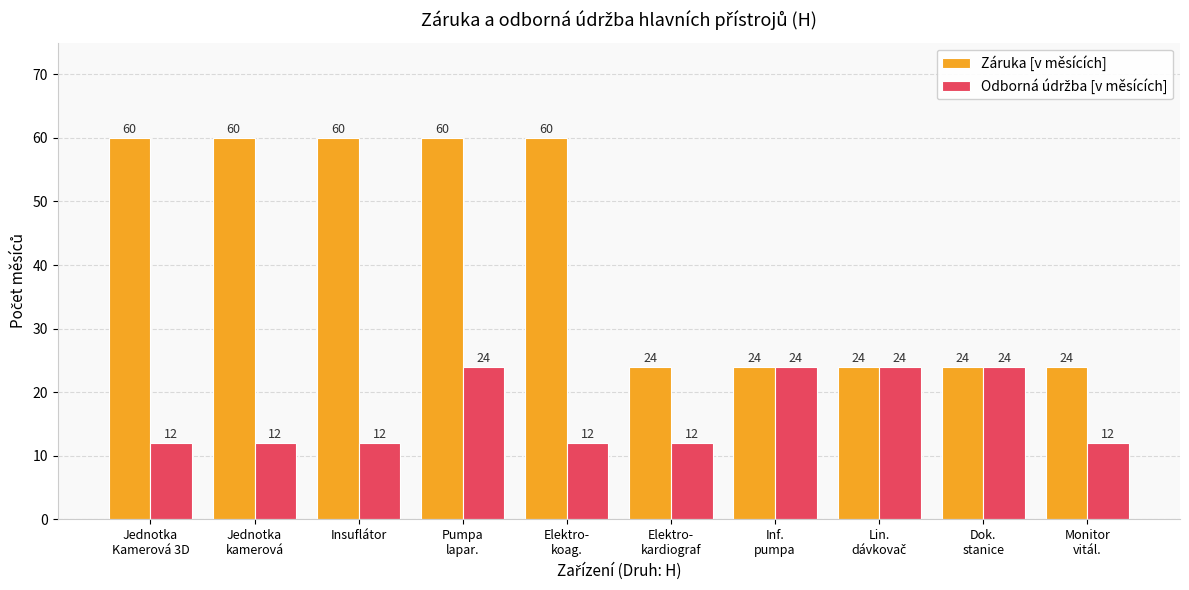

What is the lowest value of the Záruka [v měsících] series?

24